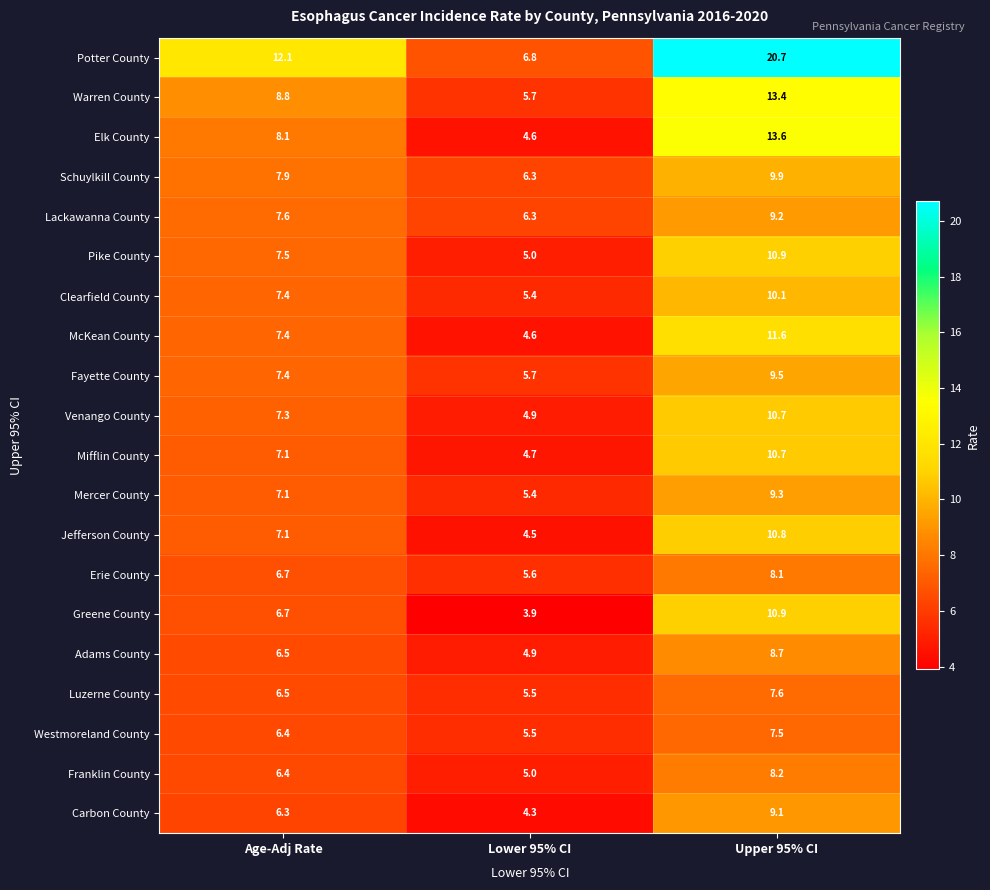

At which category is the sum across all series the highest?

Upper 95% CI